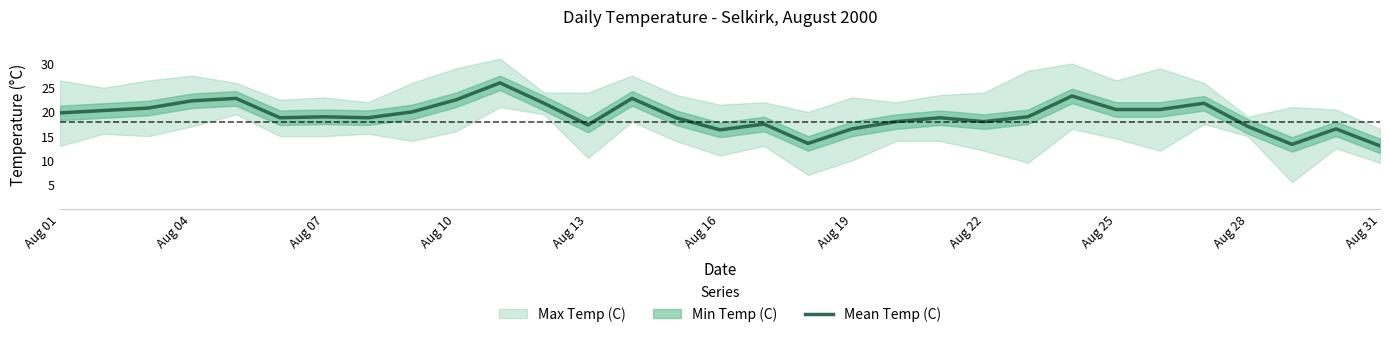

Does the chart display data point markers on the line(s)?

No